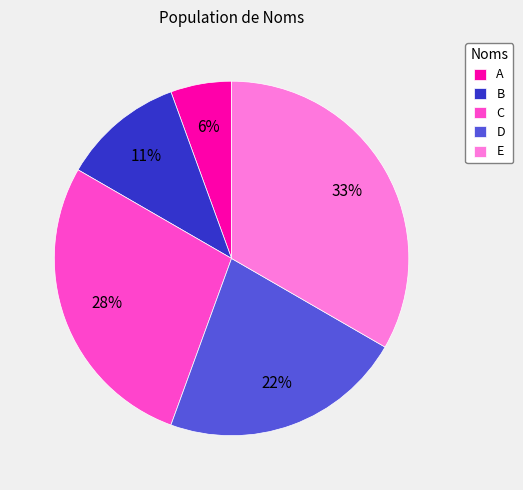

To the nearest percent, what is the average slice percentage?

20%